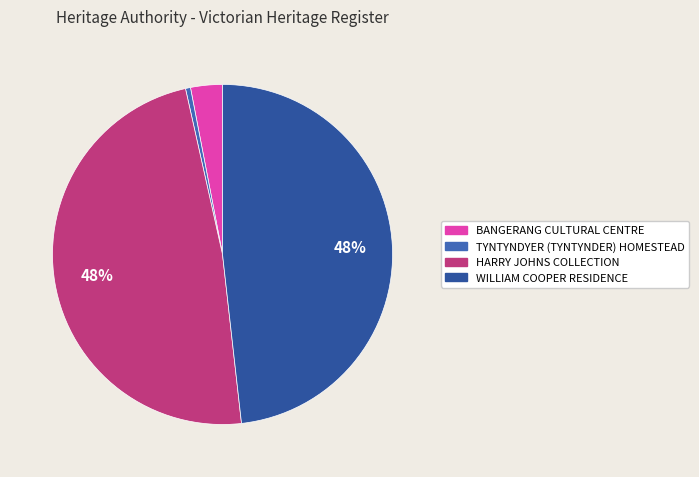

True or false: WILLIAM COOPER RESIDENCE accounts for 56% of the total.

False